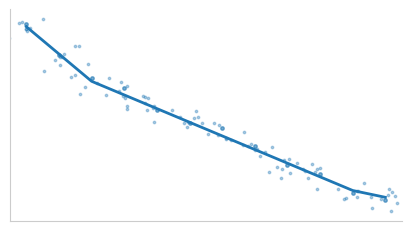

Which series reaches the maximum Y coordinate?

Score